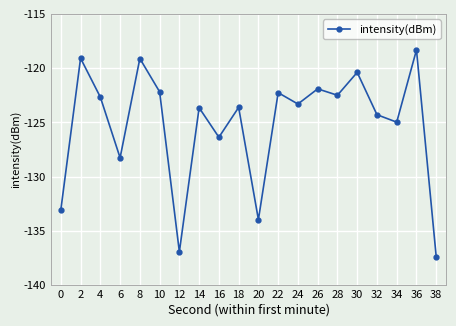

At which label does the data first exceed -123?

2